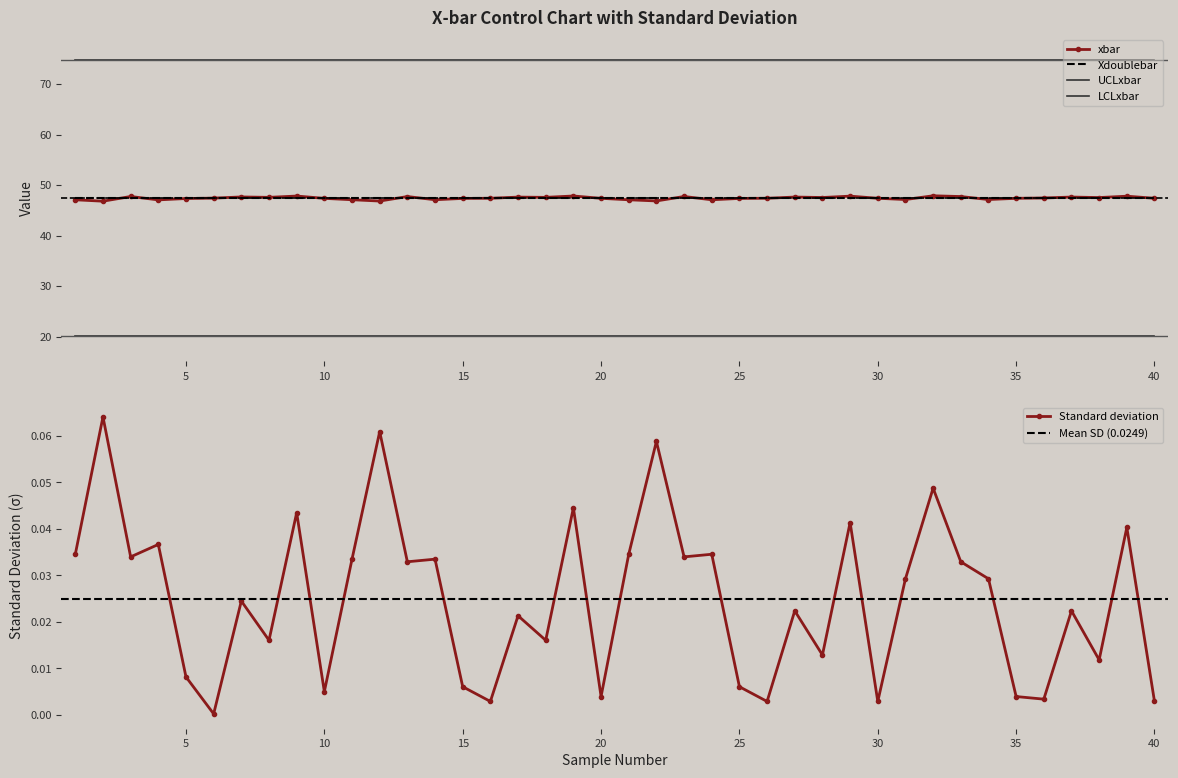

Rank the series by their maximum value, from lowest to highest.

Standard deviation, LCLxbar, Xdoublebar, xbar, UCLxbar